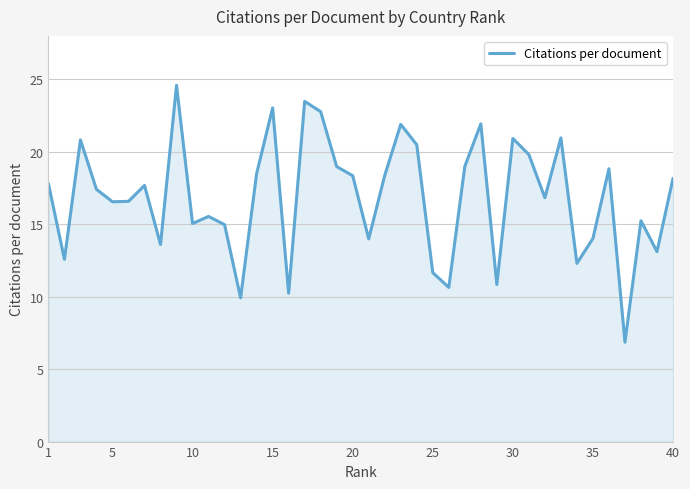

What is the greatest value displayed?

24.6